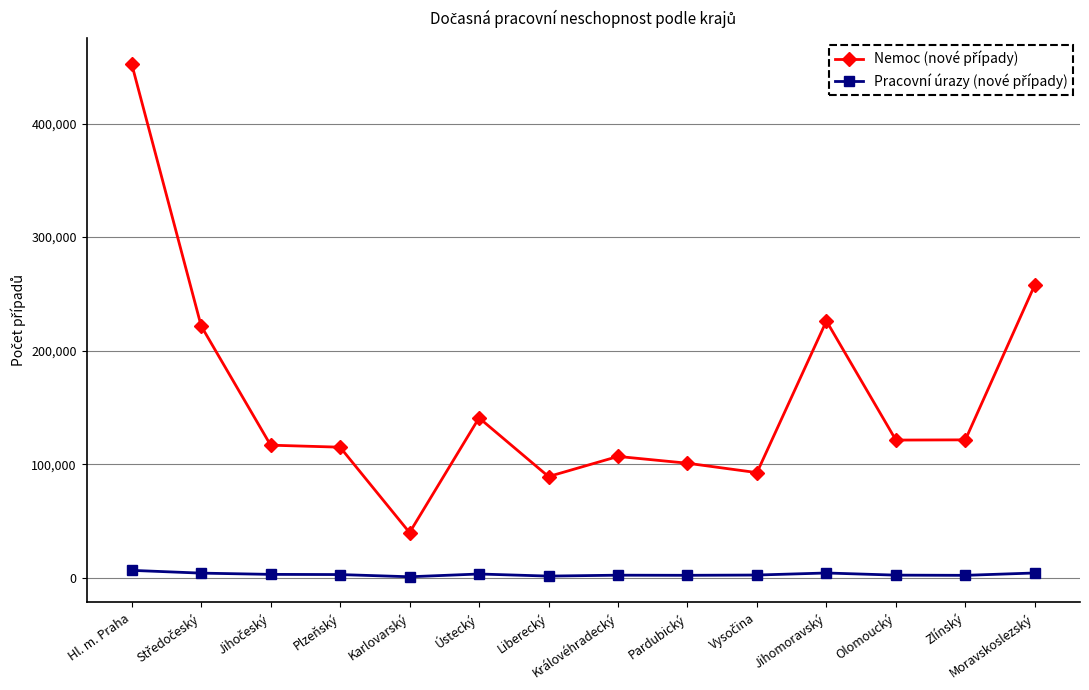

At which category does the chart reach its peak across all series?

Hl. m. Praha